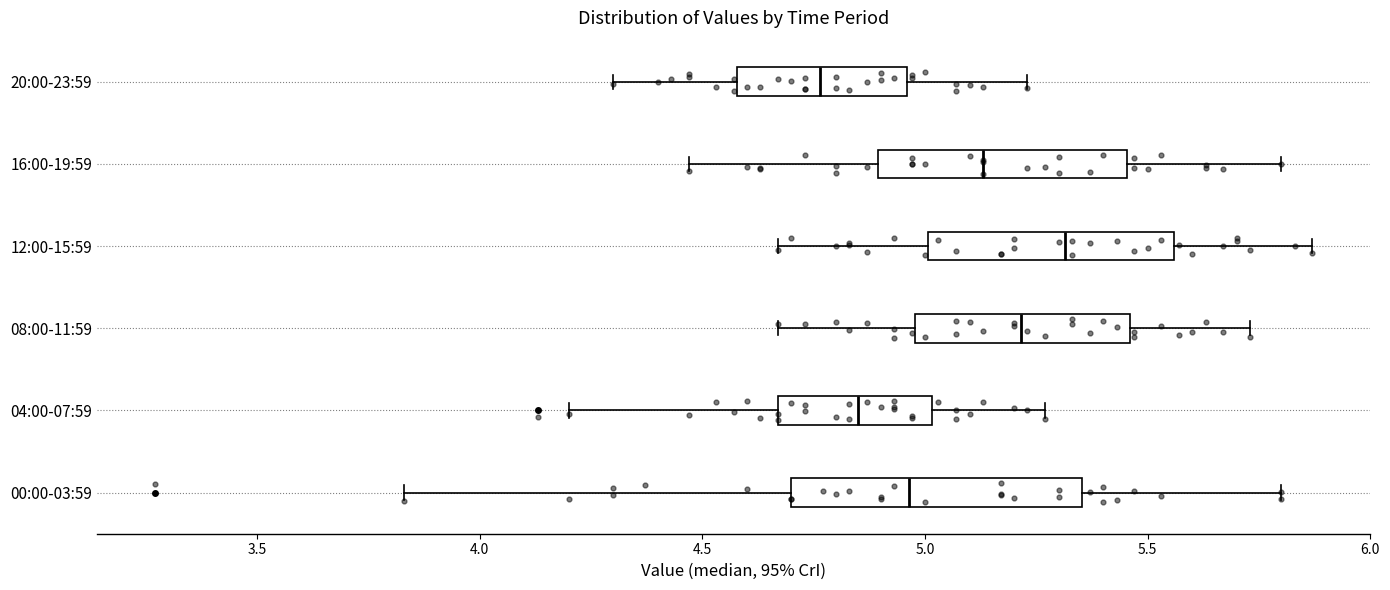

Reading bottom to top, read every box against the x-axis: the position of its median line, the range the box covers, and the ends of its whiskers. The values are not printed on the chart, so give them approximately, as read against the axis.

00:00-03:59: median 4.95, box 4.70 to 5.35, whiskers 3.85 to 5.80
04:00-07:59: median 4.85, box 4.65 to 5.00, whiskers 4.20 to 5.25
08:00-11:59: median 5.20, box 5.00 to 5.45, whiskers 4.65 to 5.75
12:00-15:59: median 5.30, box 5.00 to 5.55, whiskers 4.65 to 5.85
16:00-19:59: median 5.15, box 4.90 to 5.45, whiskers 4.45 to 5.80
20:00-23:59: median 4.75, box 4.60 to 4.95, whiskers 4.30 to 5.25